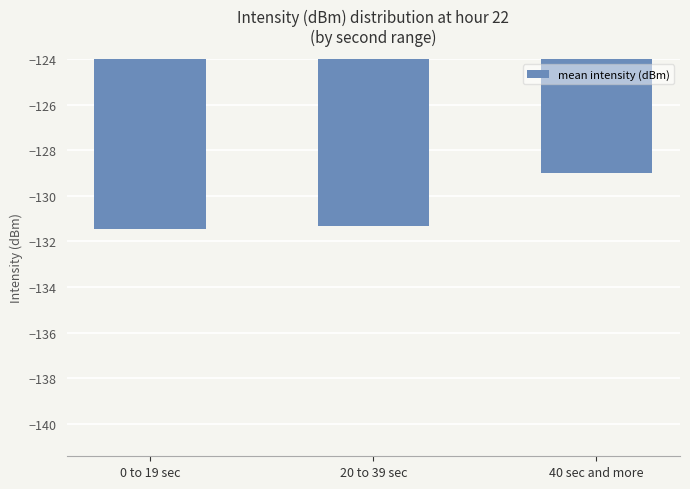

Reading left to right, list all the values displayed in this chart.

0 to 19 sec=-131.4	20 to 39 sec=-131.3	40 sec and more=-129.0